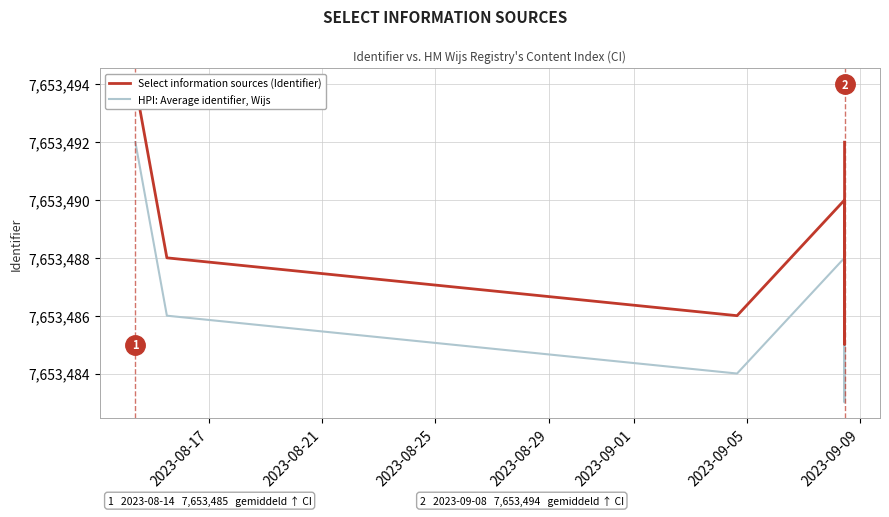

Rank the series at 2023-09-05 from lowest to highest value.

HPI: Average identifier, Wijs, Select information sources (Identifier)